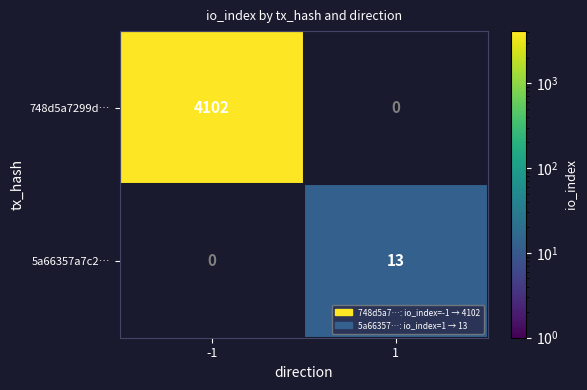

What is the total value across all series at -1?

4102